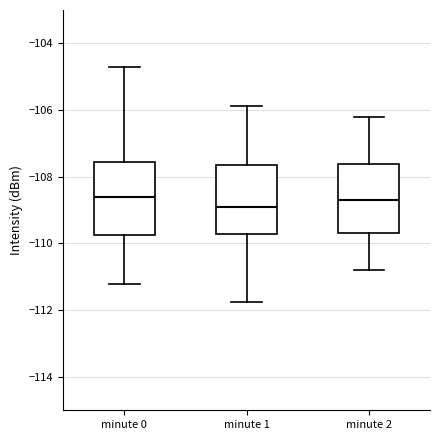

Where is the lower edge of the box for minute 2 on the y-axis? The values are not printed on the chart, so give them approximately, as read against the axis.

-109.6